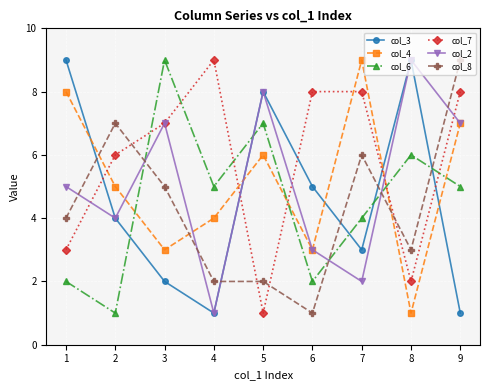

How many interior local peaks does the col_6 series have?

3